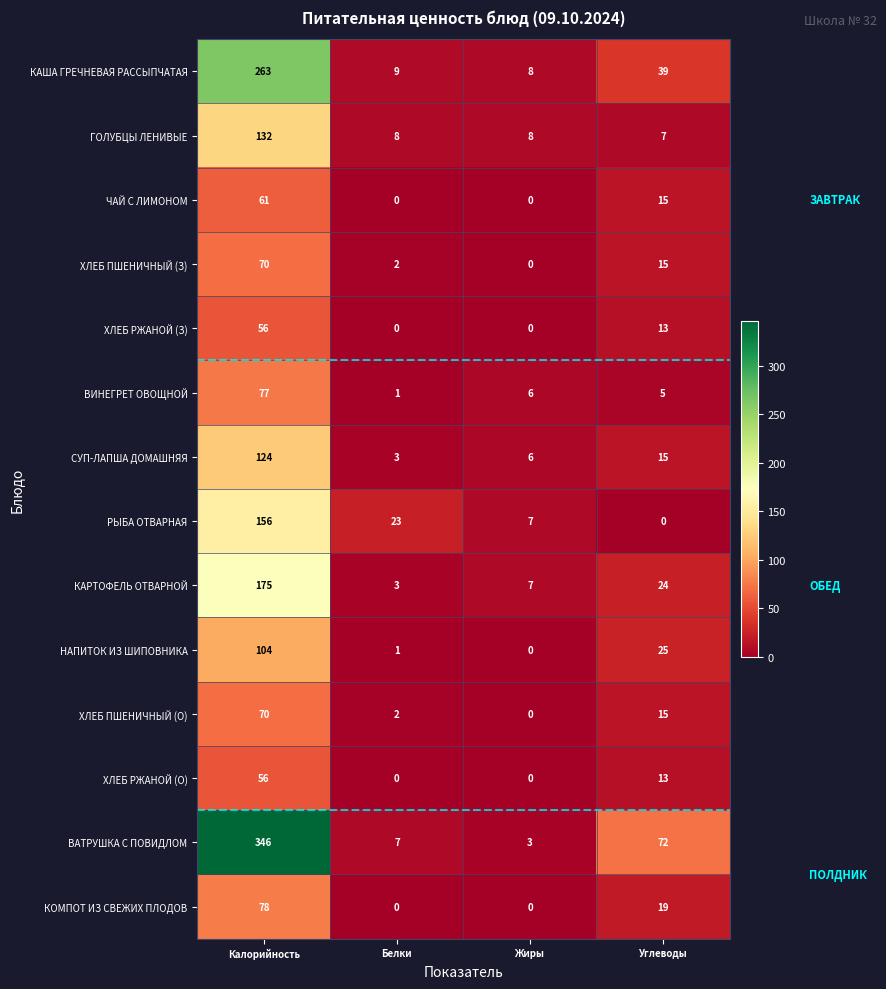

What is the difference between the highest and lowest values at Белки?

23